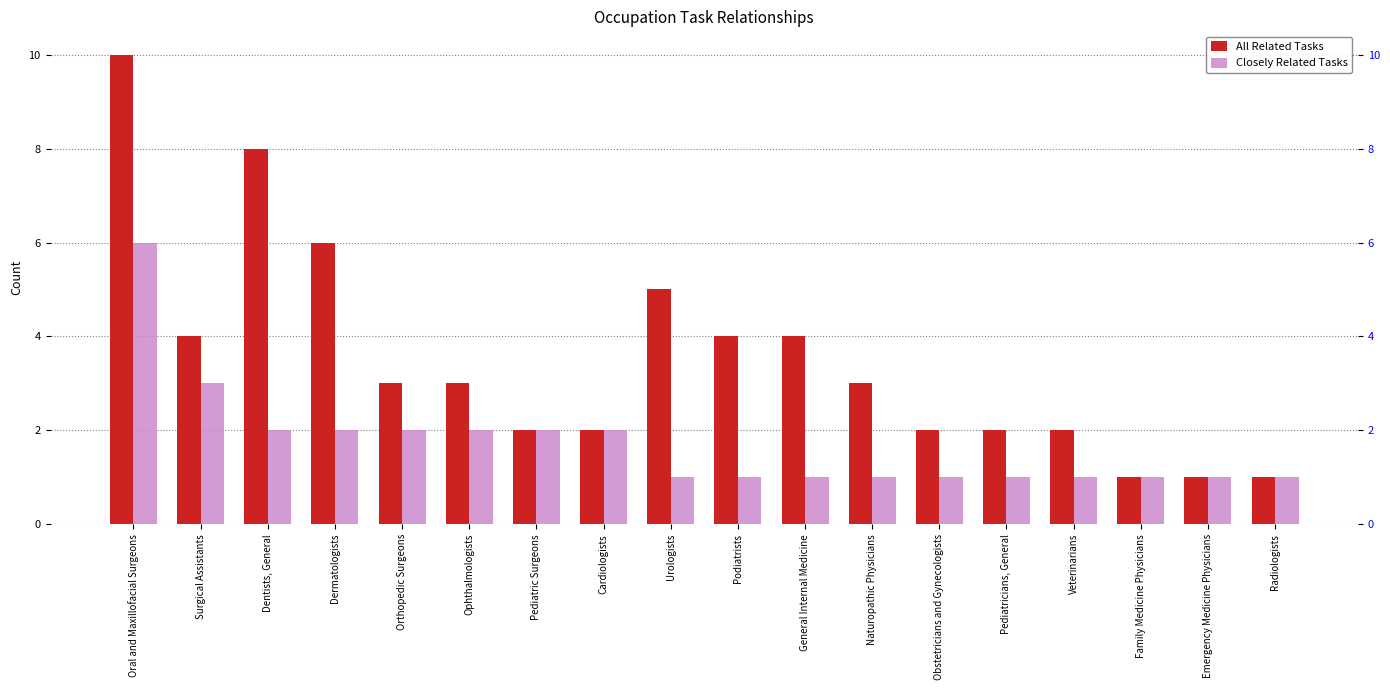

The value of Closely Related Tasks at Naturopathic Physicians is 2. True or false?

False